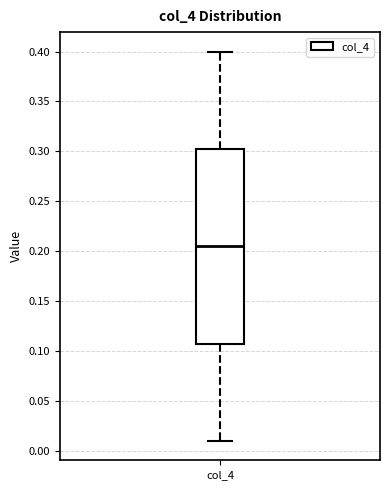

Read this box plot against the y-axis: the position of the median line, the range covered by the box, and the ends of both whiskers. The values are not printed on the chart, so give them approximately, as read against the axis.

median 0.205, box 0.110 to 0.305, whiskers 0.010 to 0.400